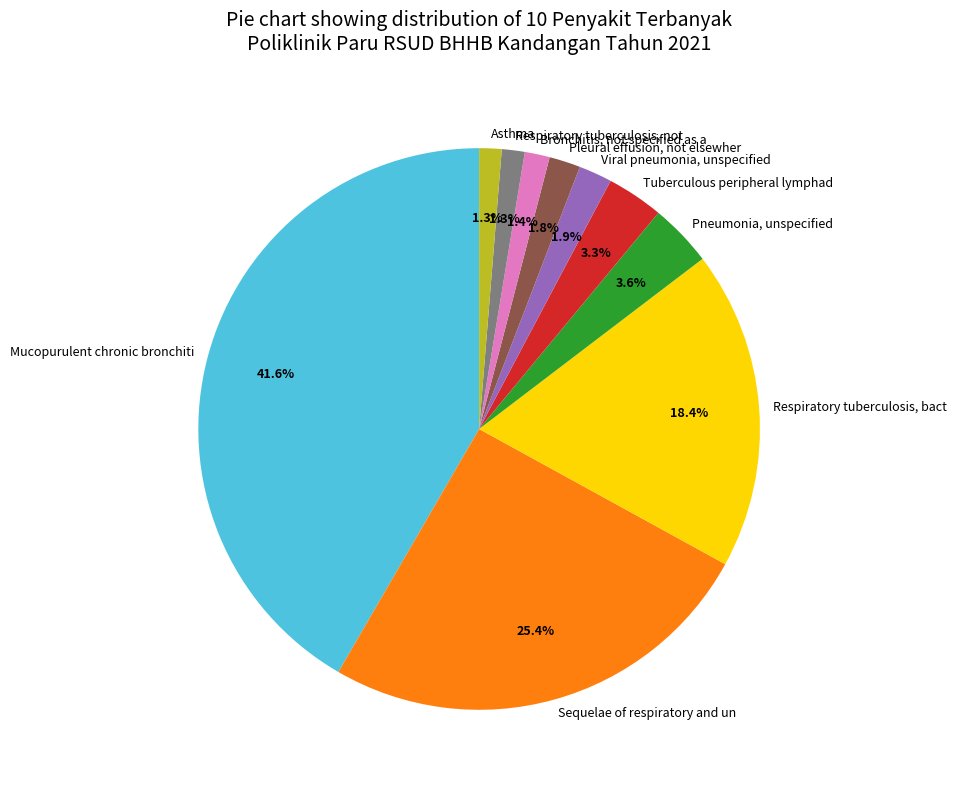

Count the number of slices in the pie.

10